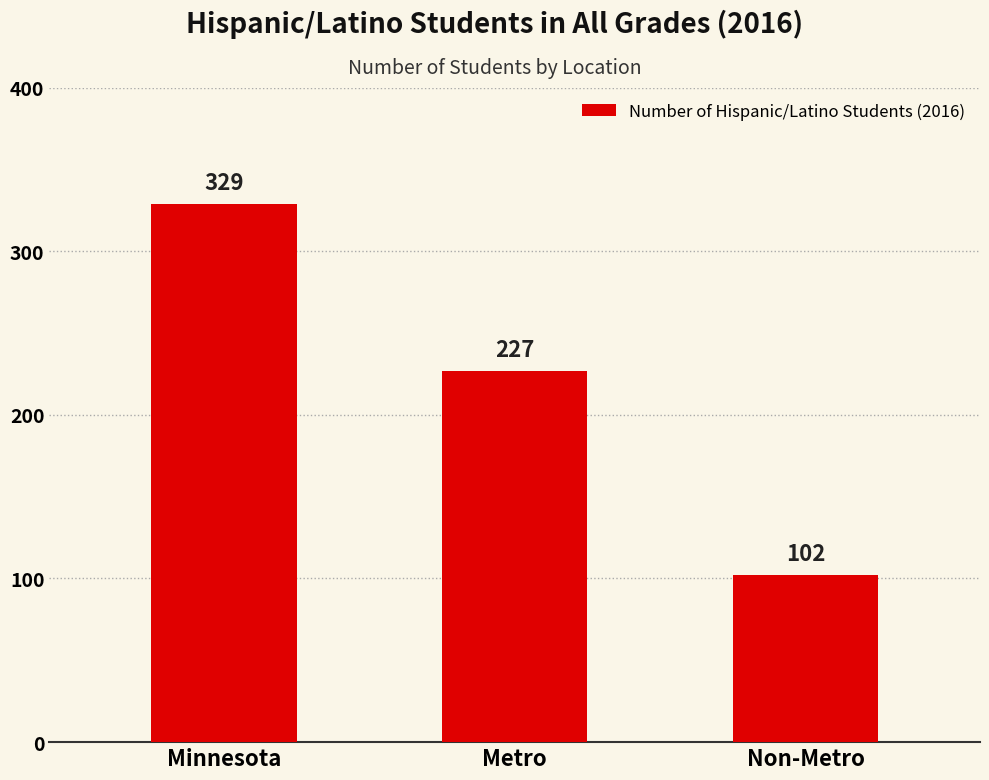

Reading right to left, list all the values displayed in this chart.

102	227	329